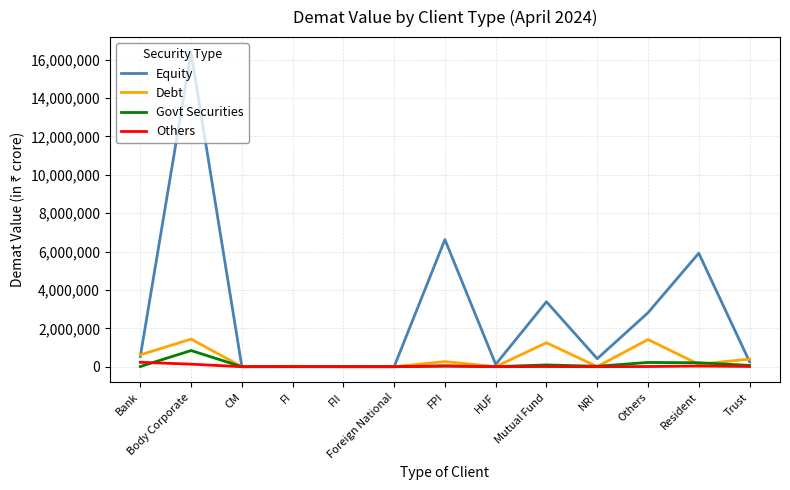

The Debt series shows 616937.9 at Bank. True or false?

True